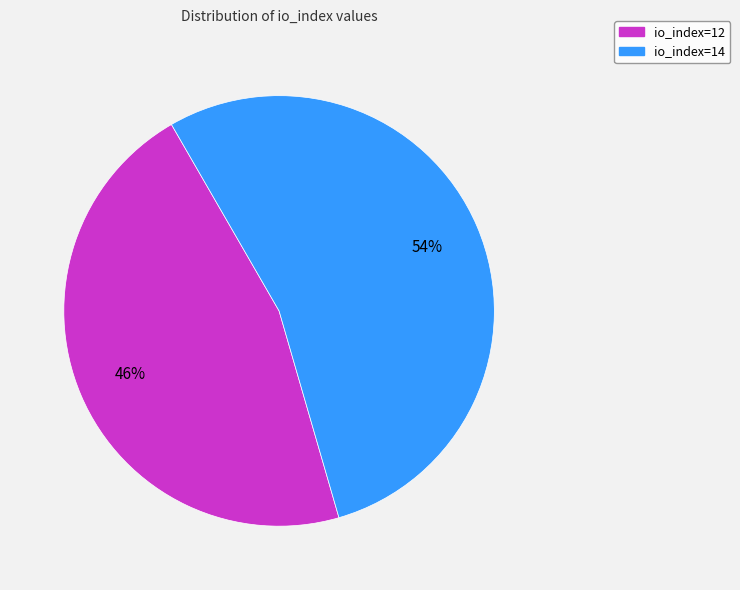

Between io_index=14 and io_index=12, which is larger?

io_index=14